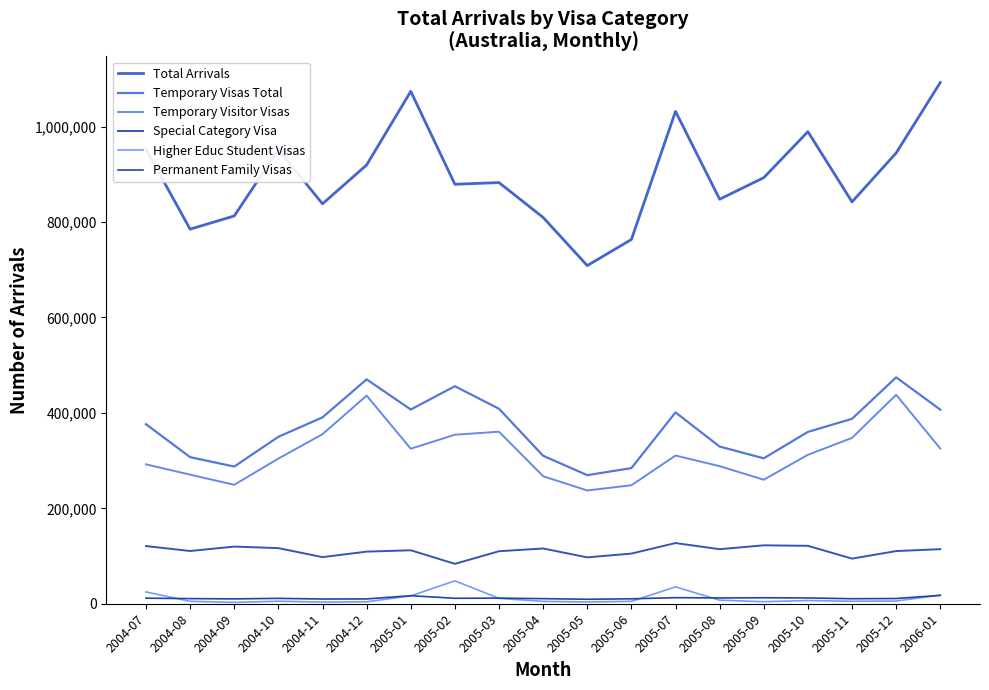

Read the Temporary Visitor Visas value at 2005-03, to the nearest 50.

360500